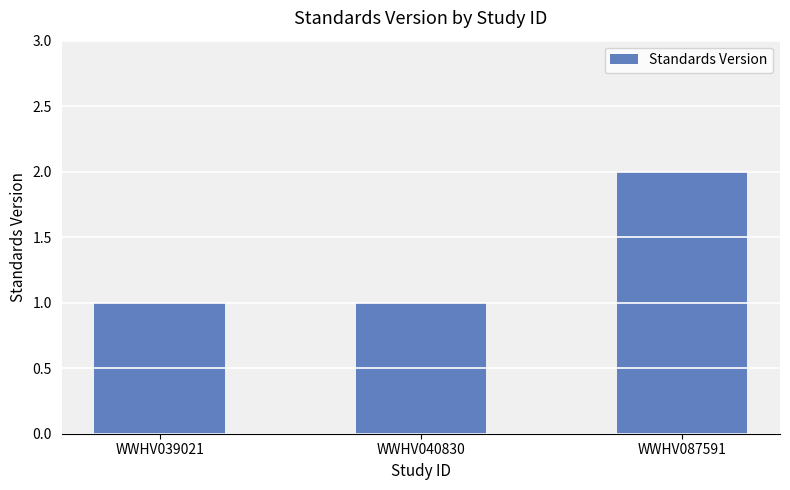

What is the sum of the values at WWHV040830 and WWHV087591?

3